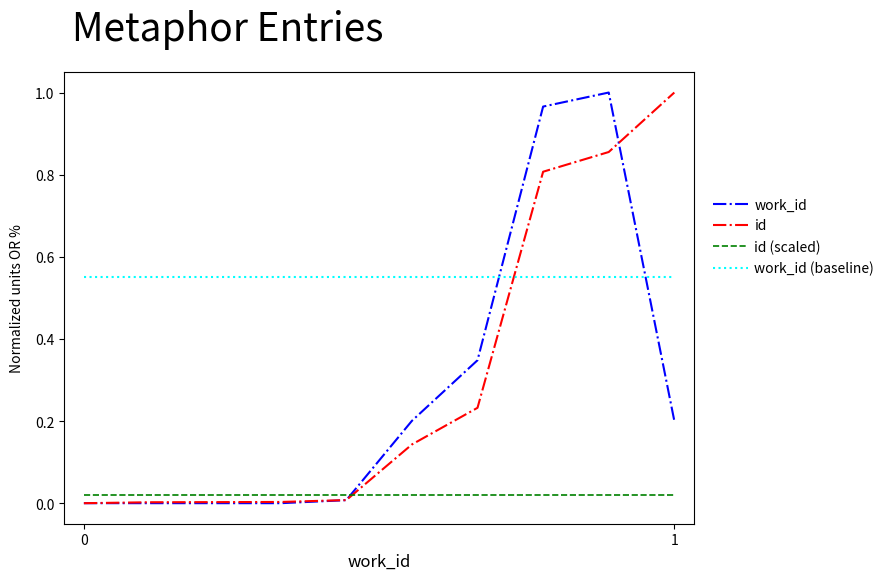

Which series has the largest total across all categories?

work_id (baseline)